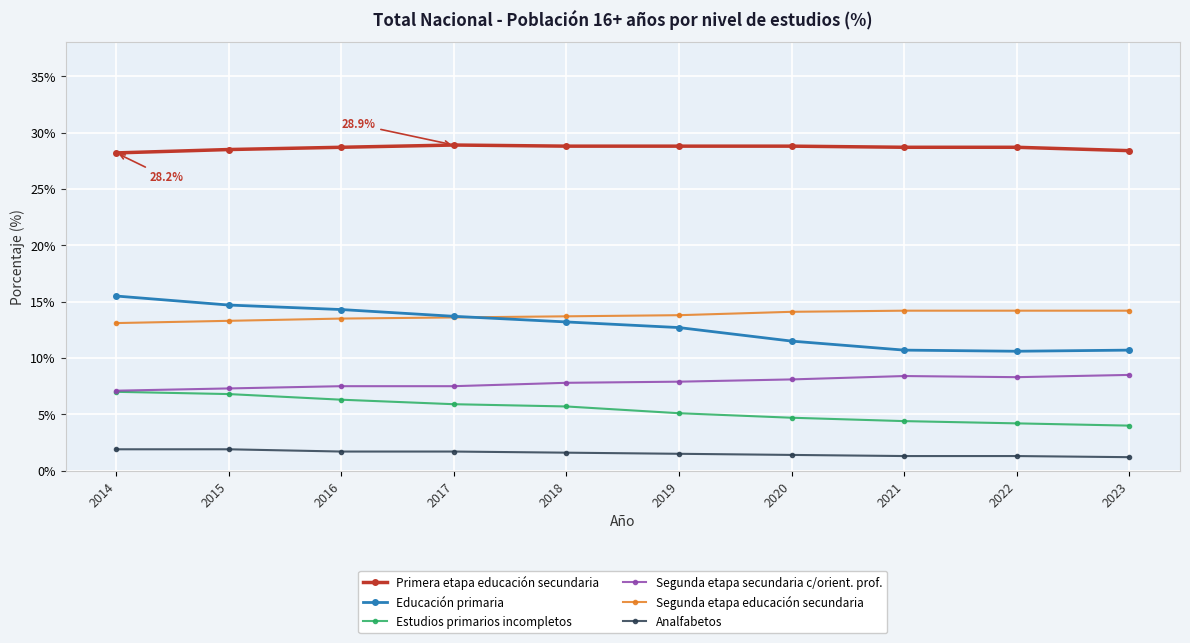

How many distinct data groups are displayed?

6